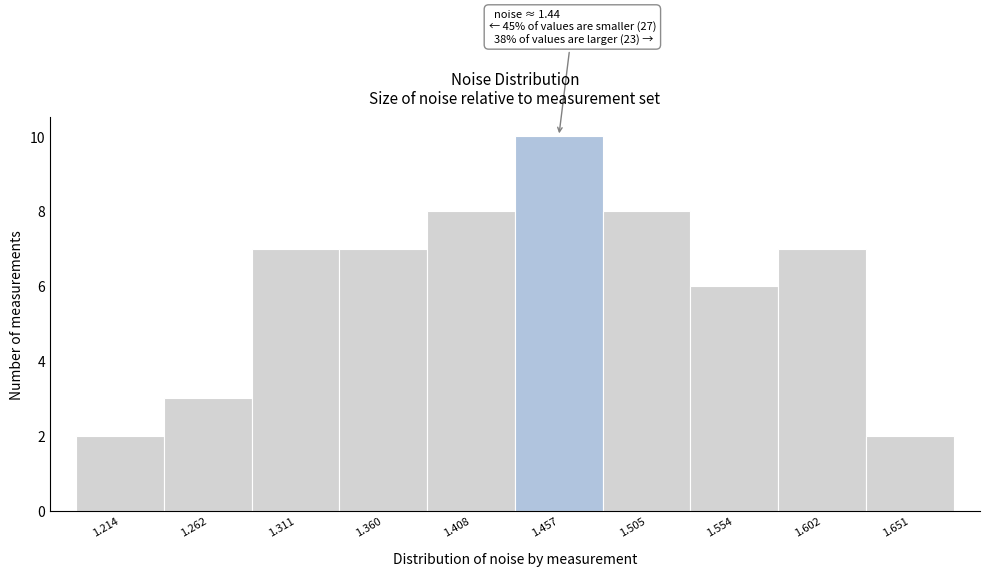

Which range on the x-axis has the tallest bar?

1.430 to 1.480